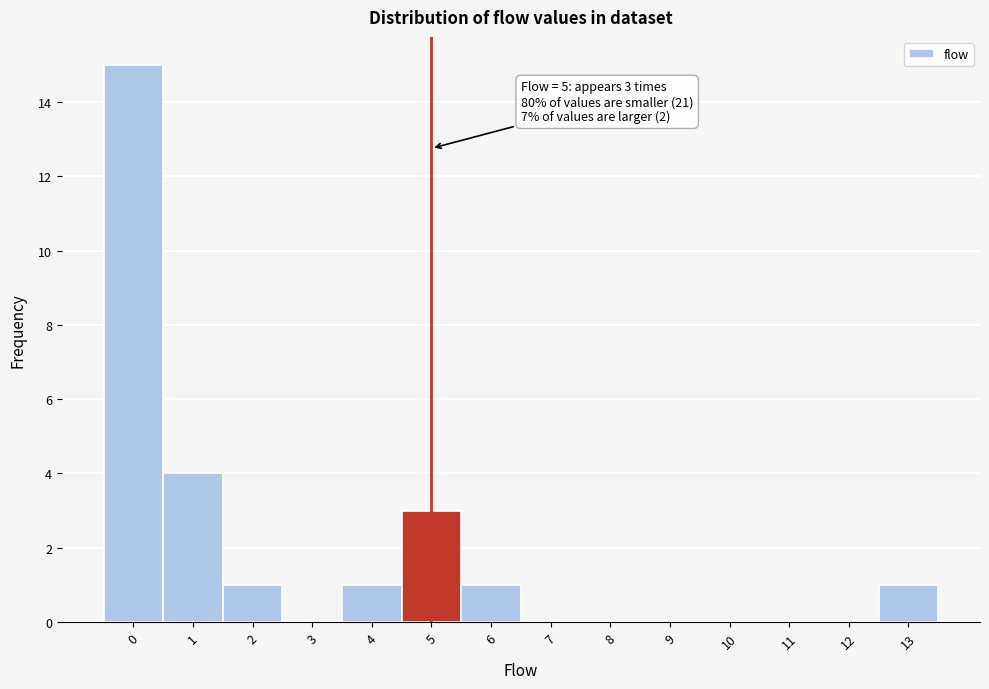

Which range on the x-axis has the tallest bar?

-0.5 to 0.5